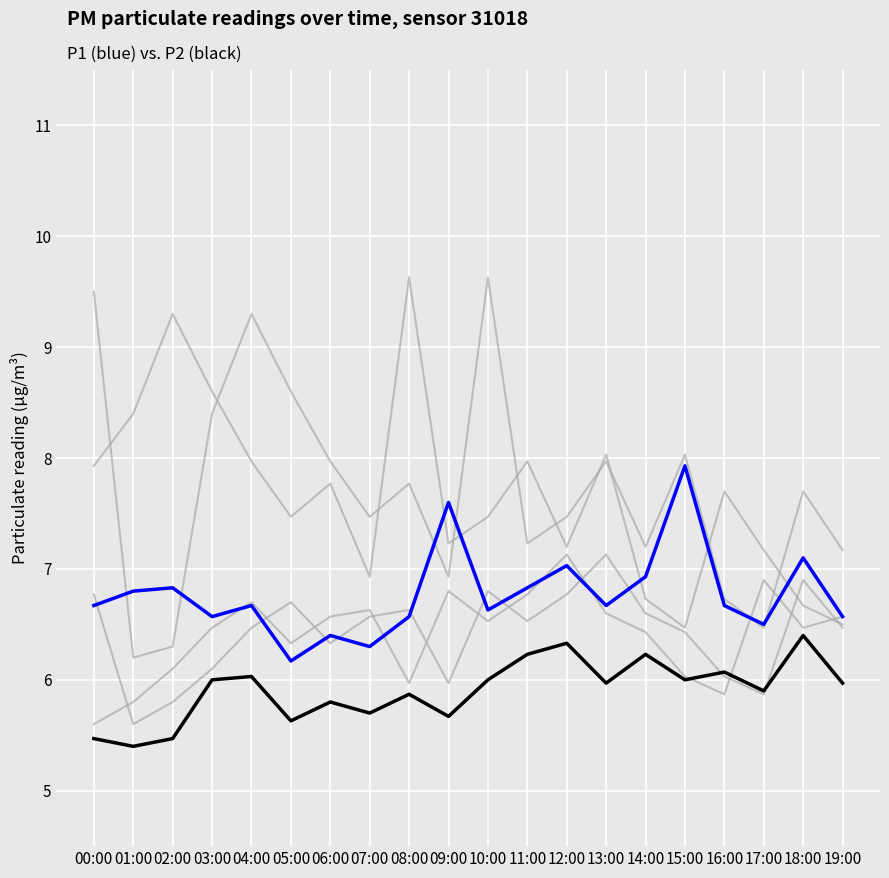

Is this an area chart (filled region under the line)?

No